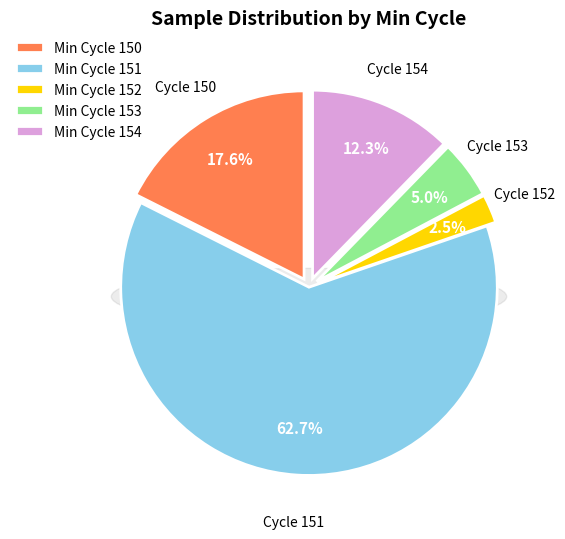

What is the total percentage of 12 and 153?

5.0%